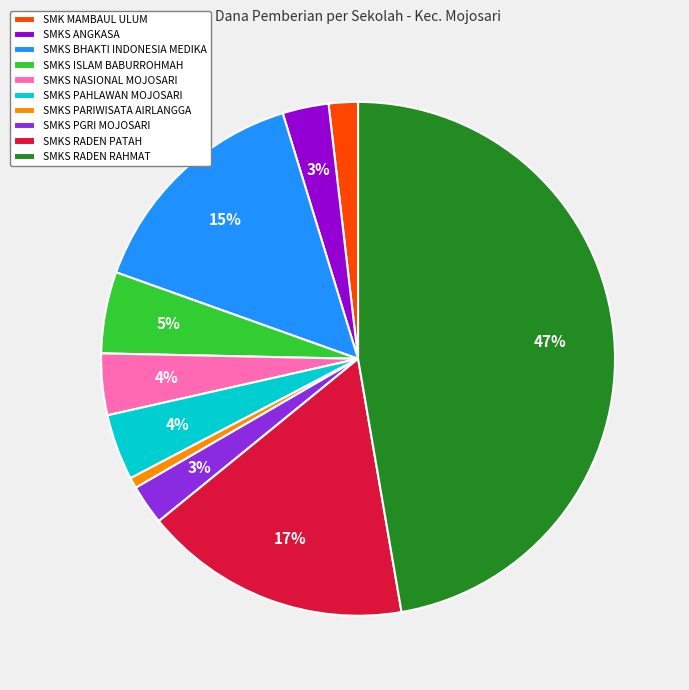

True or false: SMKS PGRI MOJOSARI accounts for 12% of the total.

False